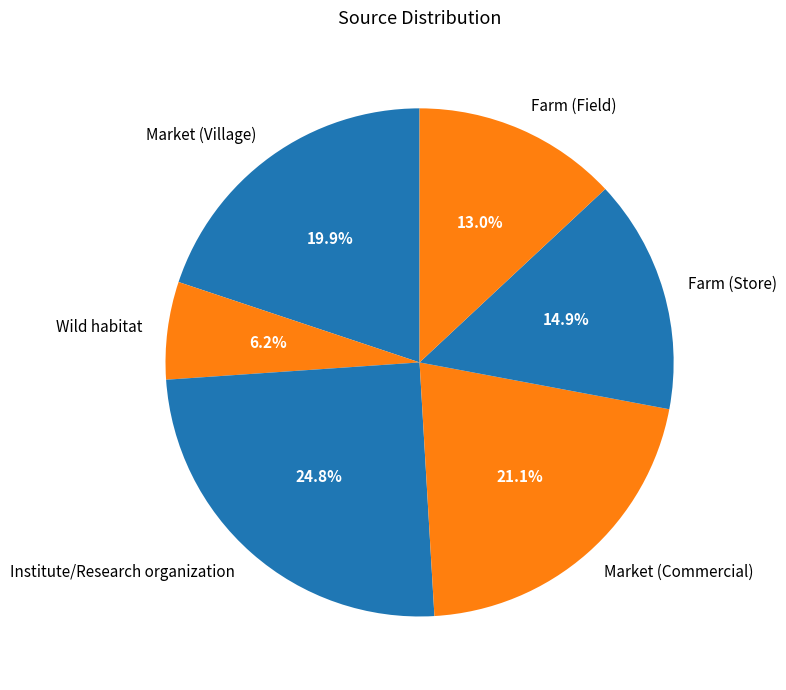

Which slice is the smallest?

Wild habitat